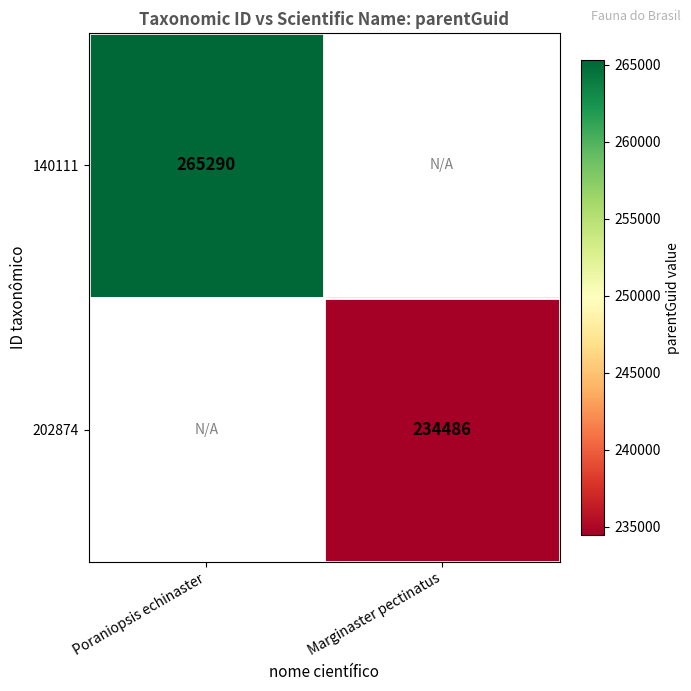

Which category has the lowest value across all series?

Marginaster pectinatus